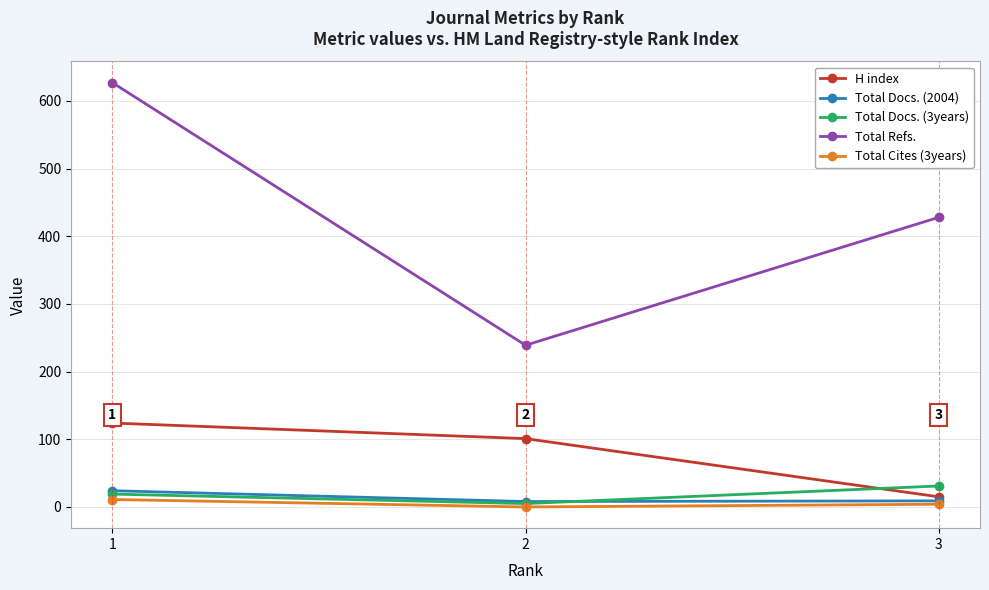

The value of Total Docs. (3years) at 2 is 5. True or false?

True